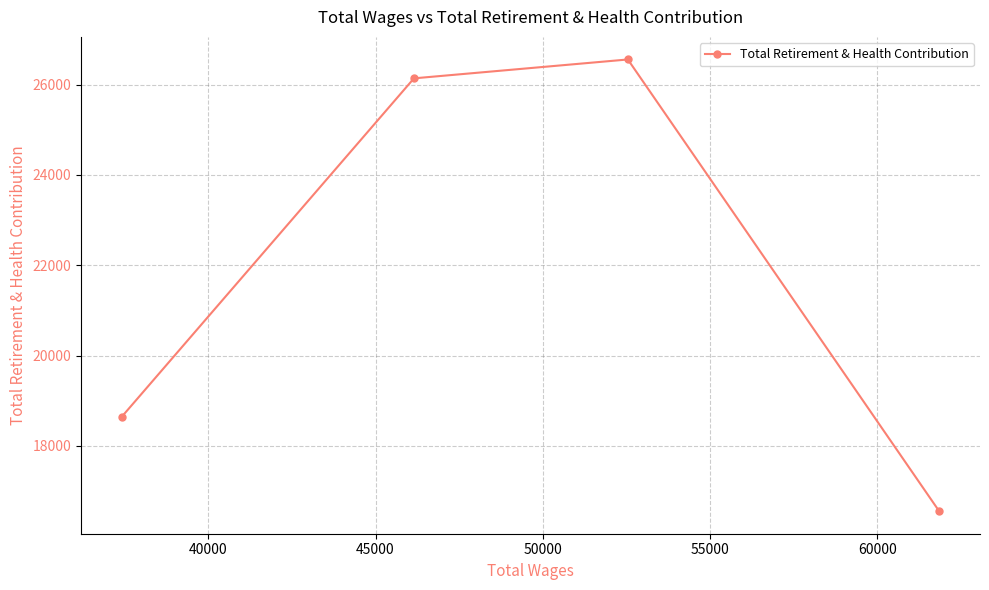

Reading left to right, transcribe all the data shown in this chart.

18649	26140	26558	16556